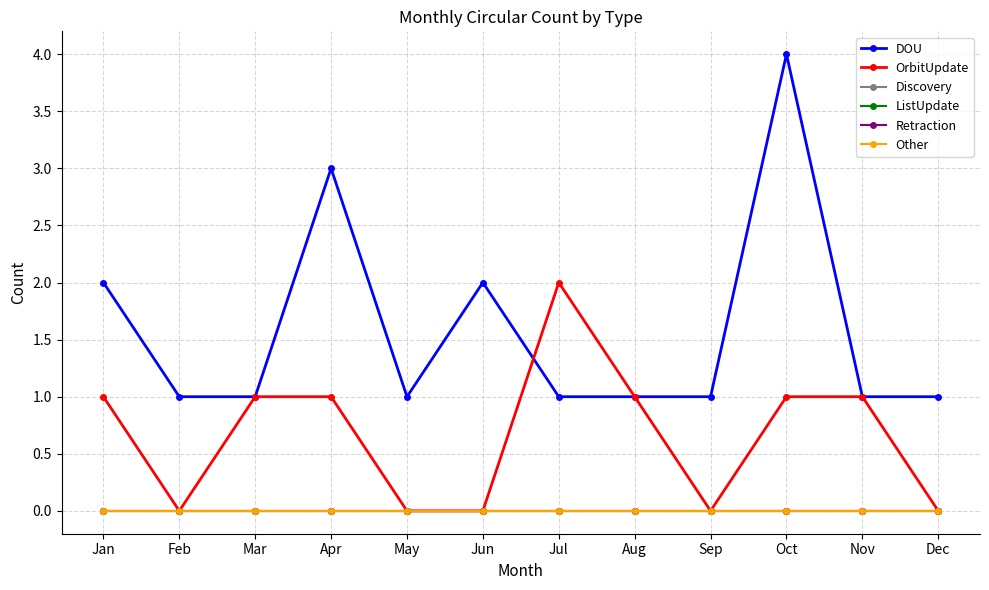

Does the chart have visible grid lines?

Yes